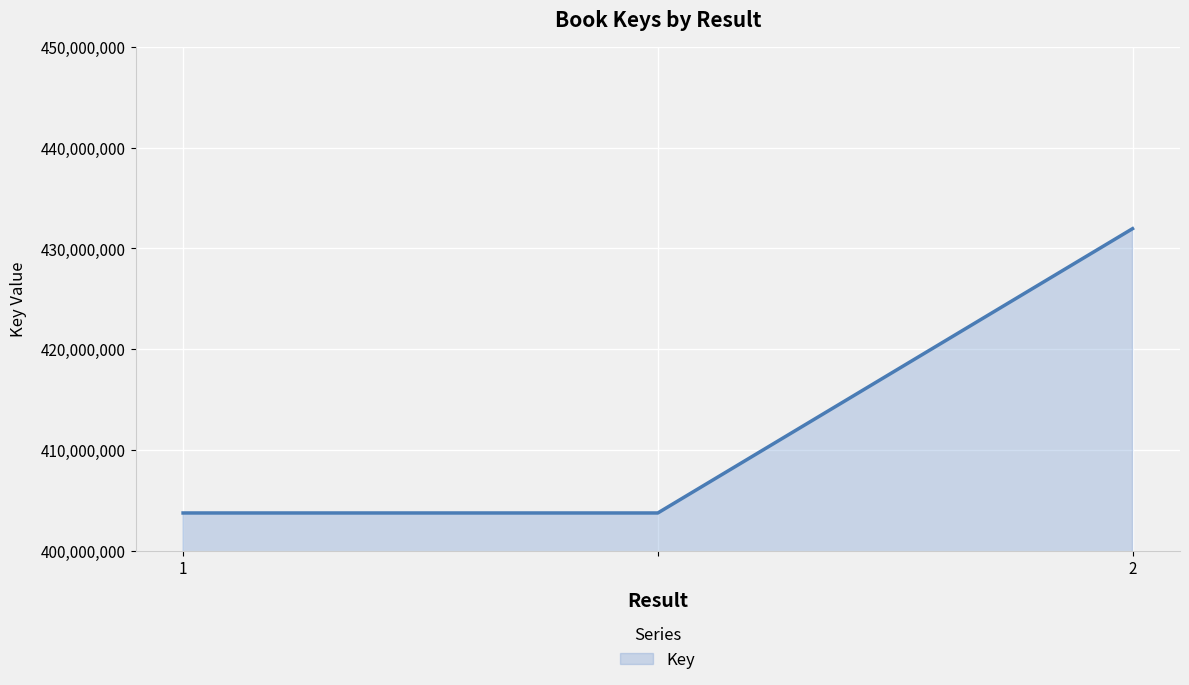

What is the sum of all values?

1239437064